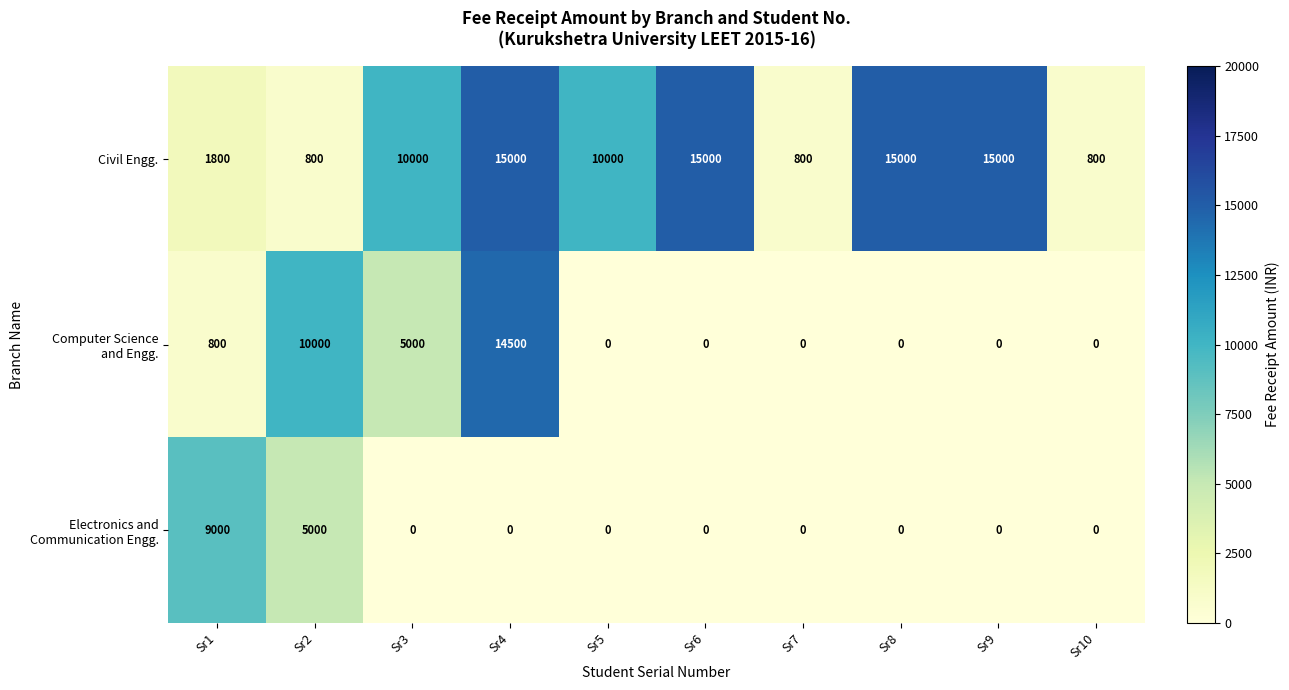

Between Sr7 and Sr8, which series saw the biggest shift?

Civil Engg.